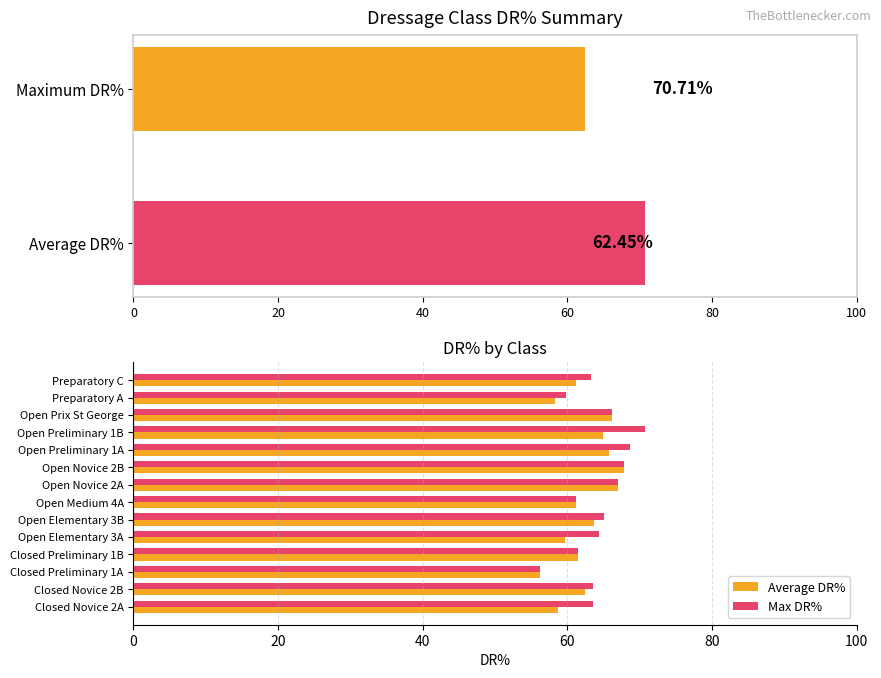

What is the approximate value of Average DR% at Open Novice 2B?

67.8